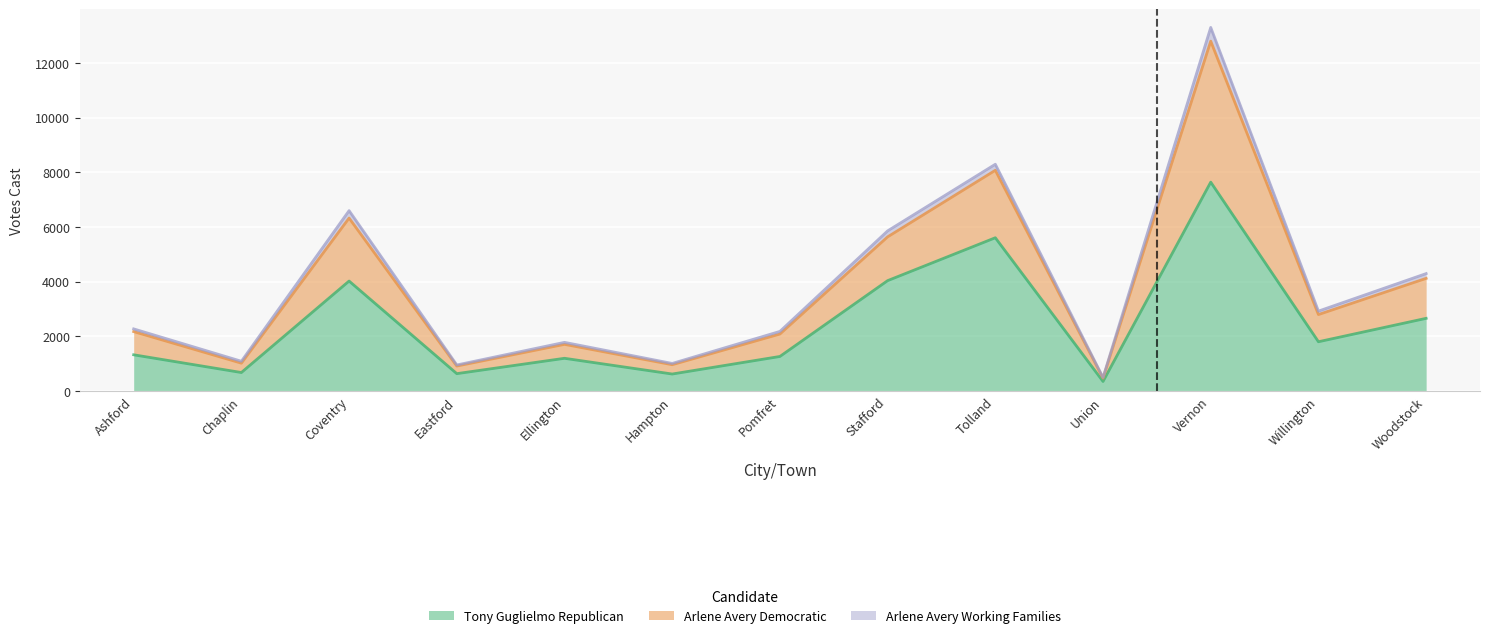

True or false: Tony Guglielmo Republican has more than 2 interior local peaks.

True